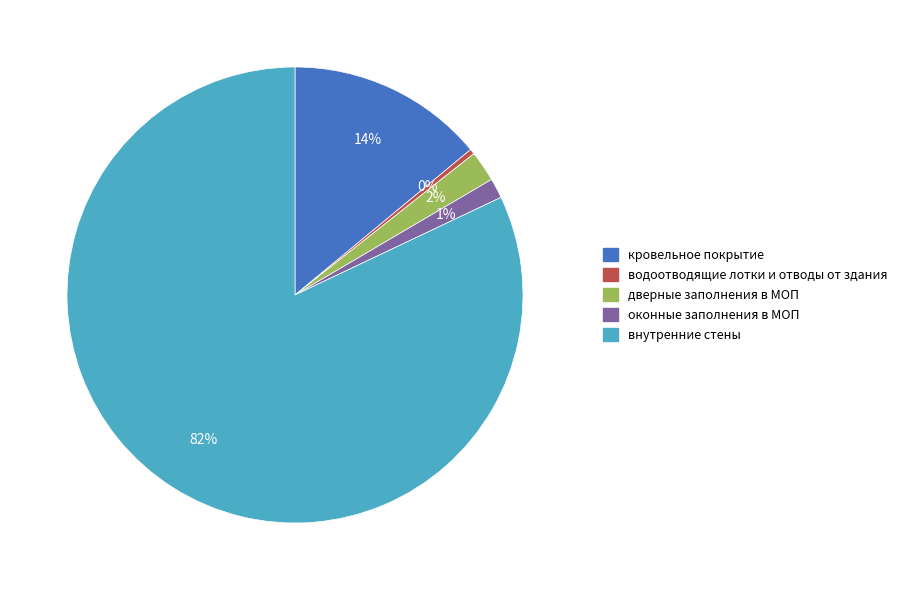

What is the smallest slice in the pie chart?

водоотводящие лотки и отводы от здания